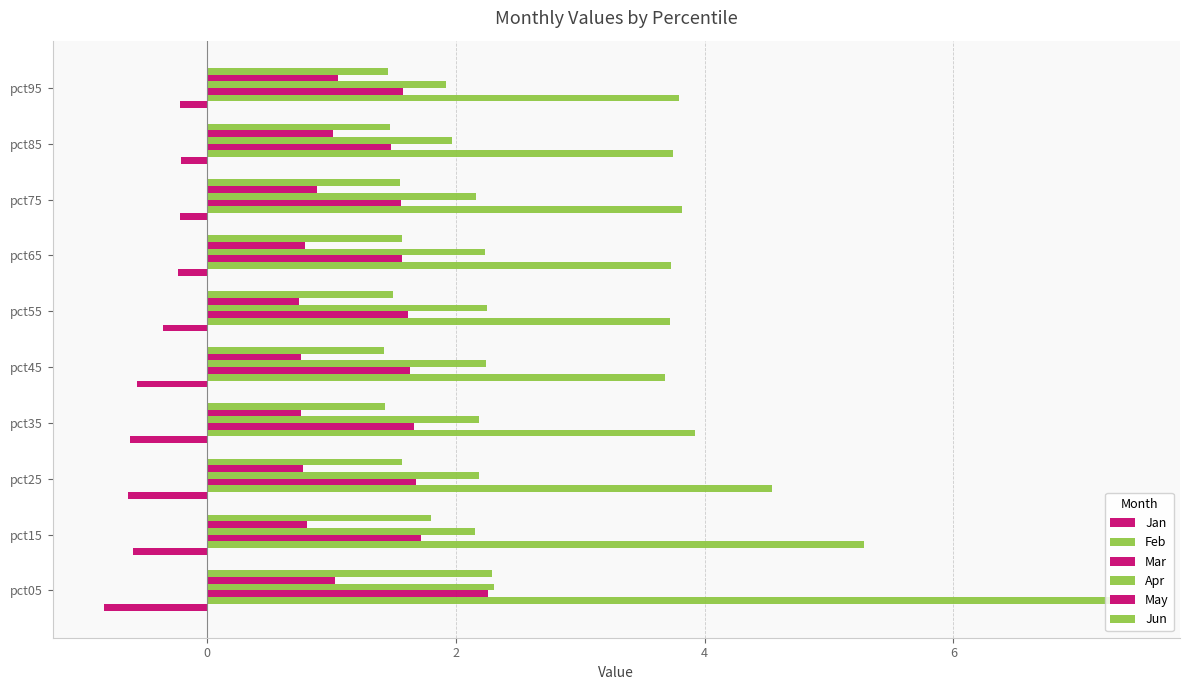

How many data points does each series have?

10